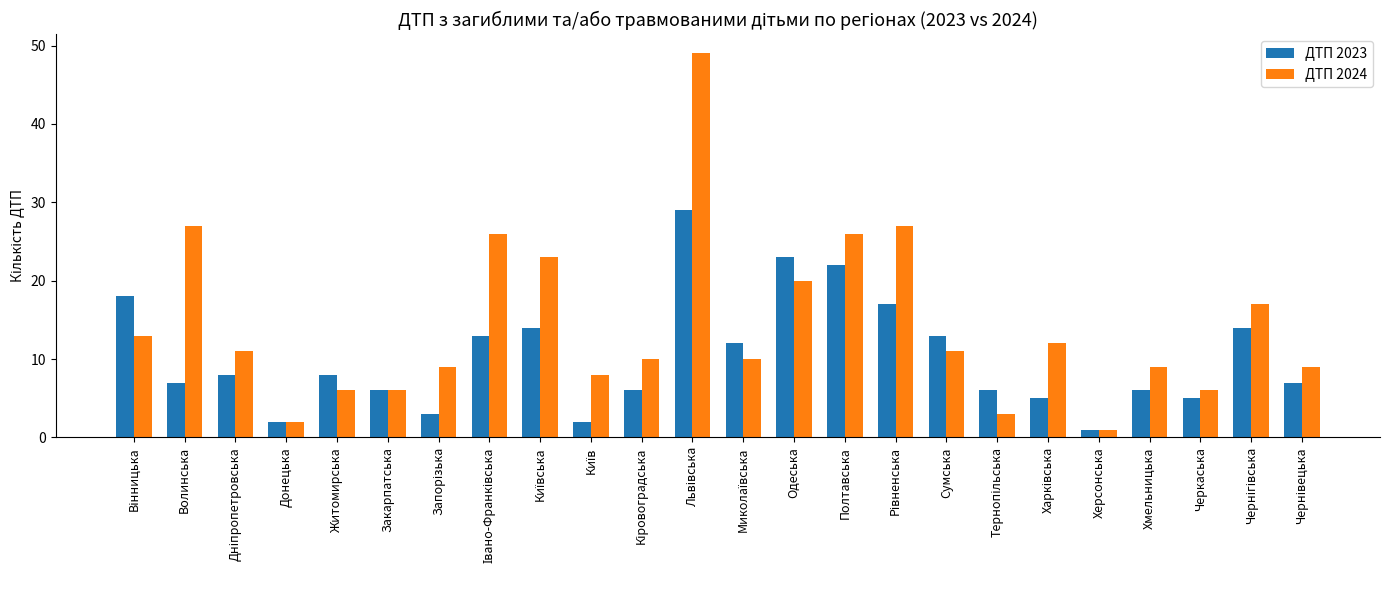

What is the total value across all series at Хмельницька?

15